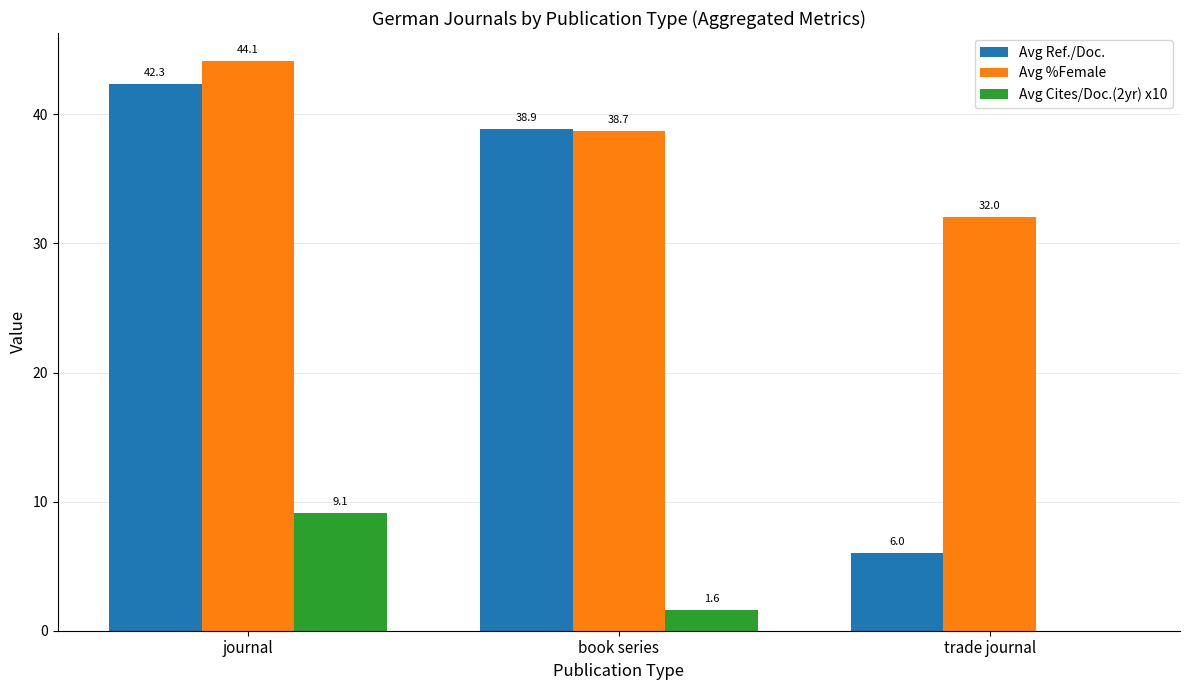

True or false: Avg %Female has a value of 67.6 at book series.

False